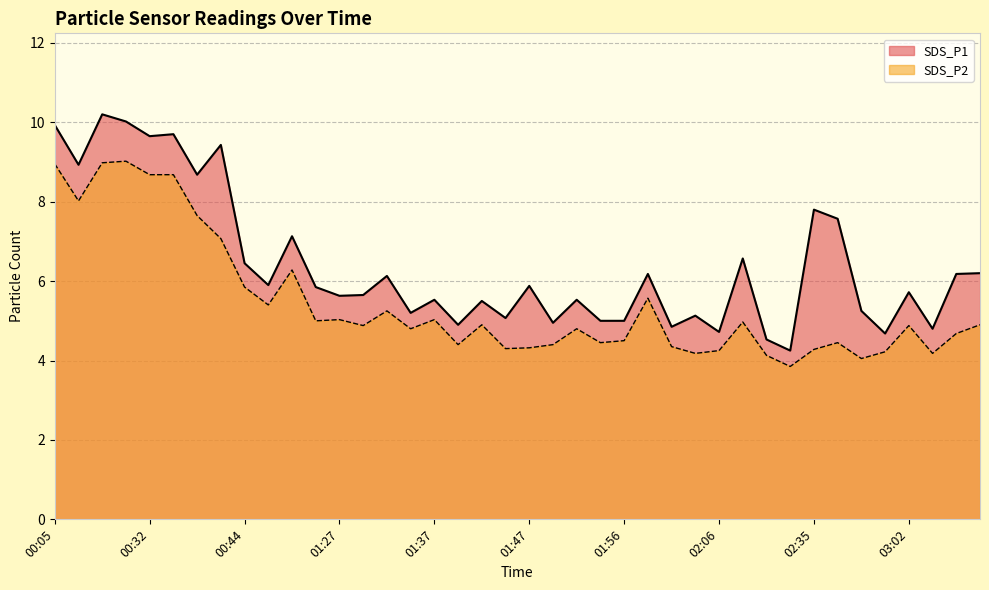

At which category does SDS_P1 reach its first local peak?

00:26